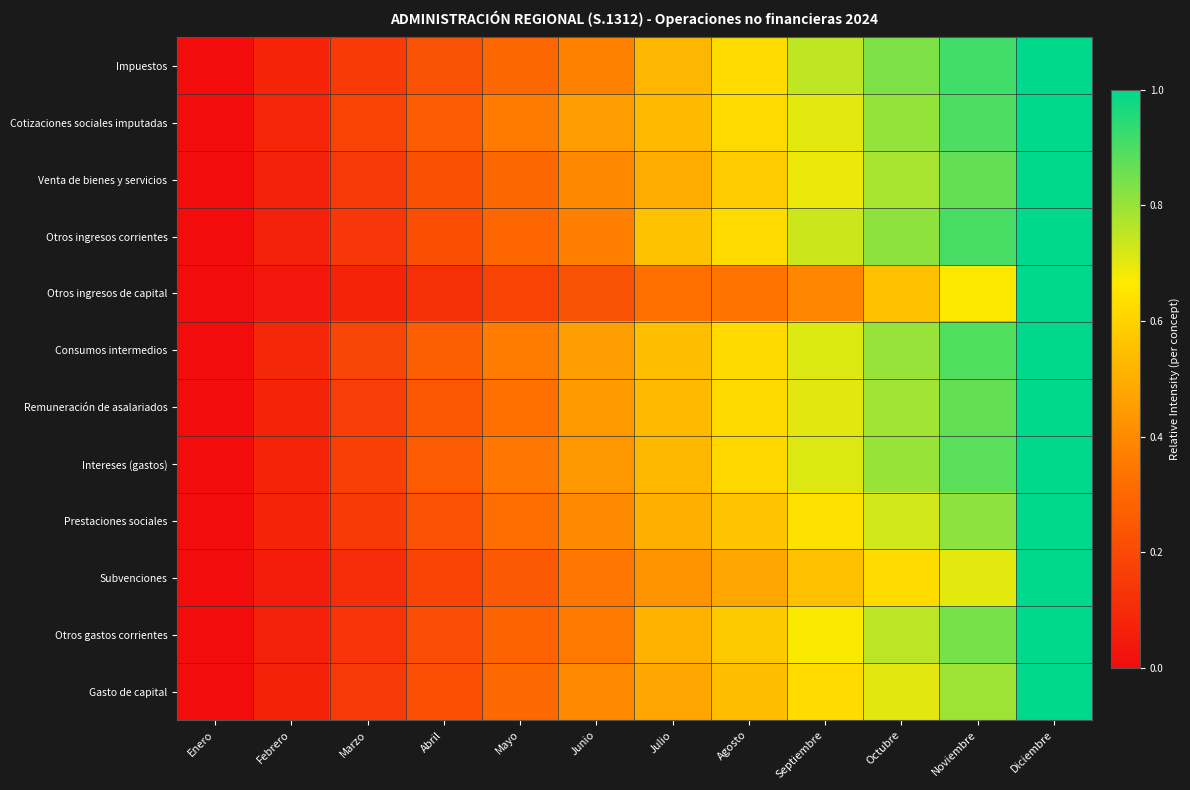

Reading right to left, list all the values displayed in this chart.

Impuestos: Diciembre=1.0	Noviembre=0.9	Octubre=0.8	Septiembre=0.7	Agosto=0.6	Julio=0.5	Junio=0.4	Mayo=0.3	Abril=0.2	Marzo=0.2	Febrero=0.1	Enero=0.0
Cotizaciones sociales imputadas: Diciembre=1.0	Noviembre=0.9	Octubre=0.8	Septiembre=0.7	Agosto=0.6	Julio=0.5	Junio=0.5	Mayo=0.4	Abril=0.3	Marzo=0.2	Febrero=0.1	Enero=0.0
Venta de bienes y servicios: Diciembre=1.0	Noviembre=0.9	Octubre=0.8	Septiembre=0.7	Agosto=0.6	Julio=0.5	Junio=0.4	Mayo=0.3	Abril=0.2	Marzo=0.1	Febrero=0.1	Enero=0.0
Otros ingresos corrientes: Diciembre=1.0	Noviembre=0.9	Octubre=0.8	Septiembre=0.7	Agosto=0.6	Julio=0.6	Junio=0.4	Mayo=0.3	Abril=0.2	Marzo=0.1	Febrero=0.1	Enero=0.0
Otros ingresos de capital: Diciembre=1.0	Noviembre=0.7	Octubre=0.5	Septiembre=0.4	Agosto=0.3	Julio=0.3	Junio=0.2	Mayo=0.2	Abril=0.1	Marzo=0.1	Febrero=0.0	Enero=0.0
Consumos intermedios: Diciembre=1.0	Noviembre=0.9	Octubre=0.8	Septiembre=0.7	Agosto=0.6	Julio=0.5	Junio=0.5	Mayo=0.4	Abril=0.3	Marzo=0.2	Febrero=0.1	Enero=0.0
Remuneración de asalariados: Diciembre=1.0	Noviembre=0.9	Octubre=0.8	Septiembre=0.7	Agosto=0.6	Julio=0.5	Junio=0.4	Mayo=0.3	Abril=0.2	Marzo=0.2	Febrero=0.1	Enero=0.0
Intereses (gastos): Diciembre=1.0	Noviembre=0.9	Octubre=0.8	Septiembre=0.7	Agosto=0.6	Julio=0.5	Junio=0.4	Mayo=0.3	Abril=0.3	Marzo=0.2	Febrero=0.1	Enero=0.0
Prestaciones sociales: Diciembre=1.0	Noviembre=0.8	Octubre=0.7	Septiembre=0.6	Agosto=0.6	Julio=0.5	Junio=0.4	Mayo=0.3	Abril=0.2	Marzo=0.2	Febrero=0.1	Enero=0.0
Subvenciones: Diciembre=1.0	Noviembre=0.7	Octubre=0.6	Septiembre=0.5	Agosto=0.5	Julio=0.4	Junio=0.3	Mayo=0.3	Abril=0.2	Marzo=0.1	Febrero=0.1	Enero=0.0
Otros gastos corrientes: Diciembre=1.0	Noviembre=0.8	Octubre=0.8	Septiembre=0.7	Agosto=0.6	Julio=0.5	Junio=0.4	Mayo=0.3	Abril=0.2	Marzo=0.1	Febrero=0.1	Enero=0.0
Gasto de capital: Diciembre=1.0	Noviembre=0.8	Octubre=0.7	Septiembre=0.6	Agosto=0.5	Julio=0.5	Junio=0.4	Mayo=0.3	Abril=0.2	Marzo=0.1	Febrero=0.1	Enero=0.0